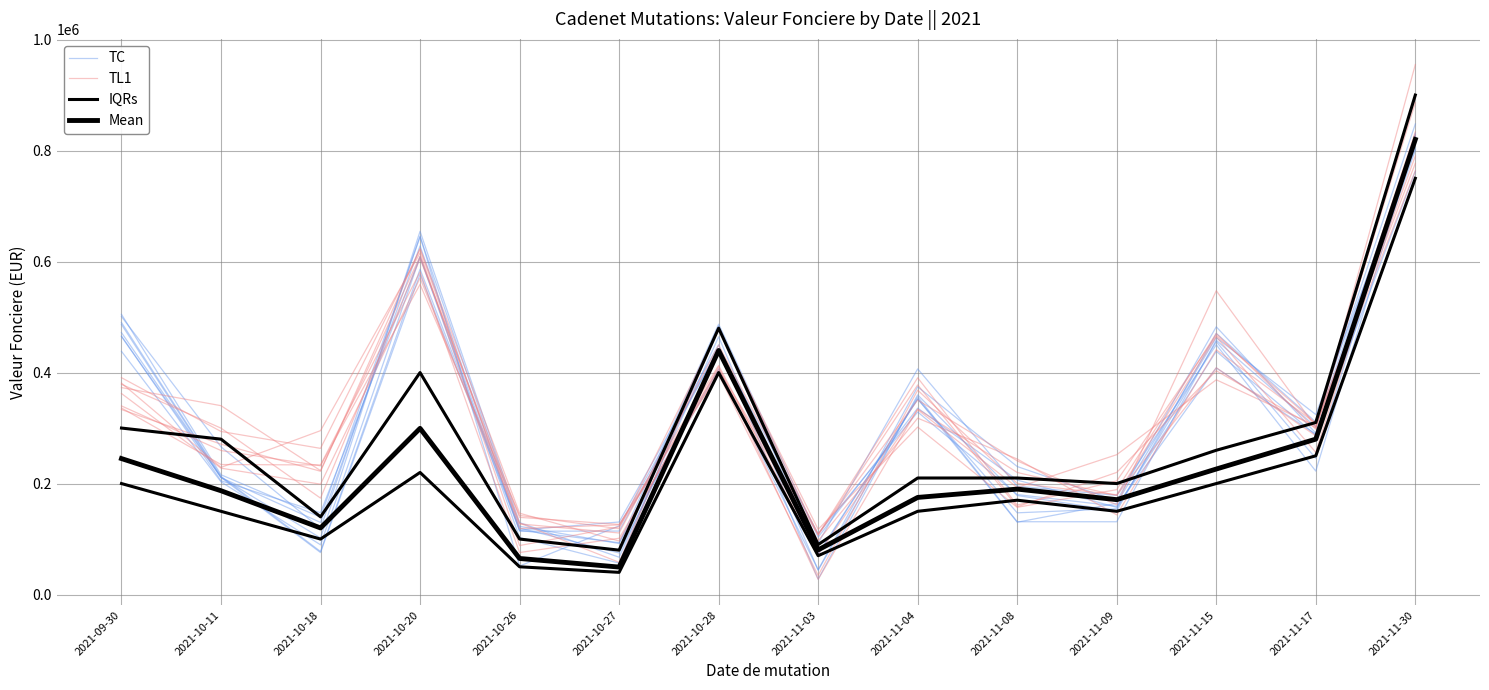

What is the difference between the maximum and minimum values in the Mean series?

770500.0